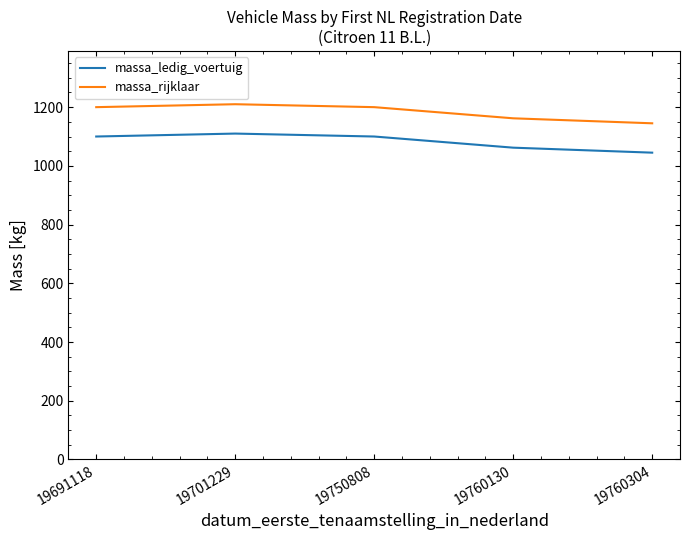

List the series in order of their peak value, lowest first.

massa_ledig_voertuig, massa_rijklaar